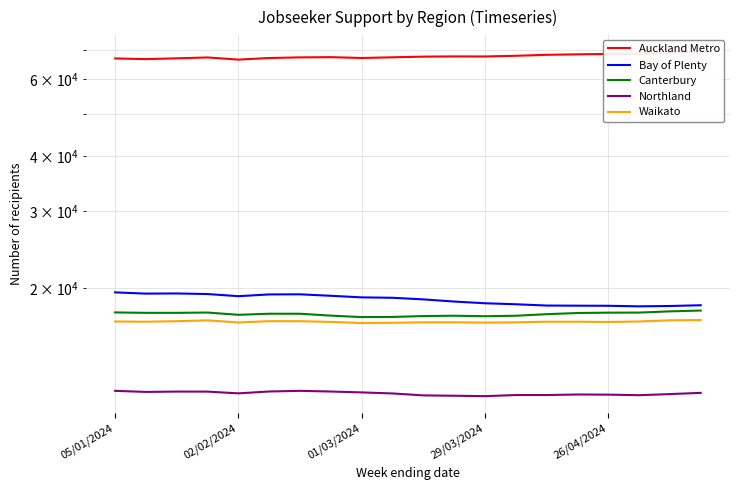

What are all the series names shown in the legend?

Auckland Metro, Bay of Plenty, Canterbury, Northland, Waikato